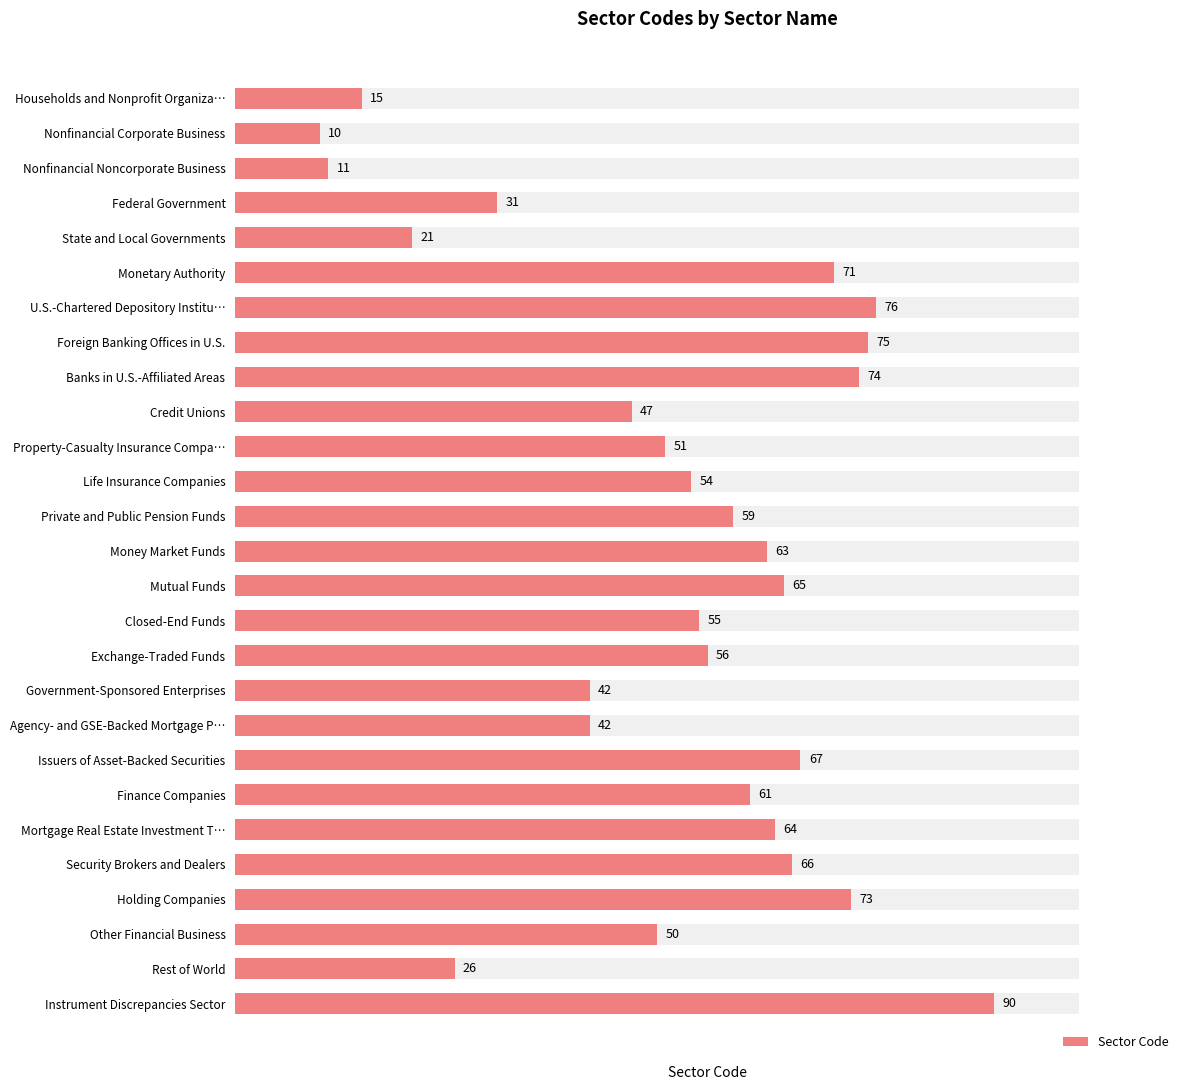

What is the sum of the values at Private and Public Pension Funds and Government-Sponsored Enterprises?

101